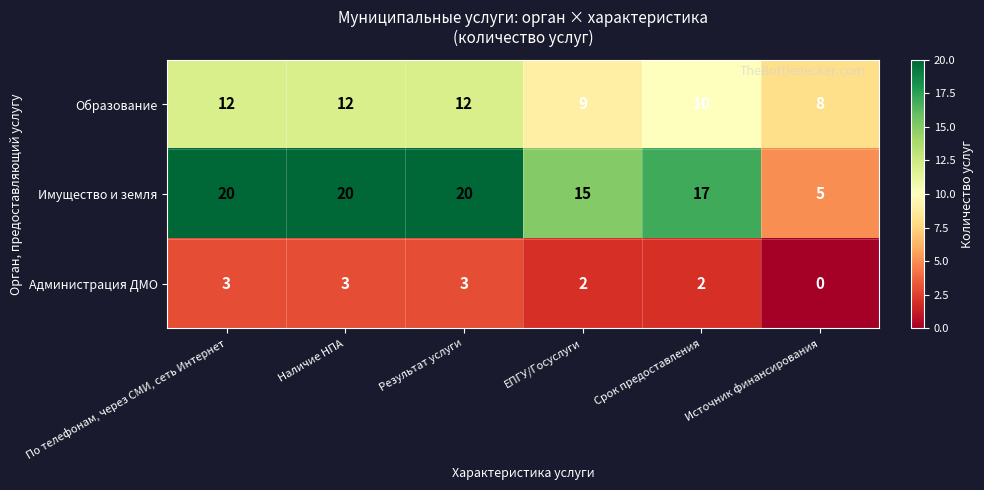

True or false: Имущество и земля has a value of 17 at Срок предоставления.

True